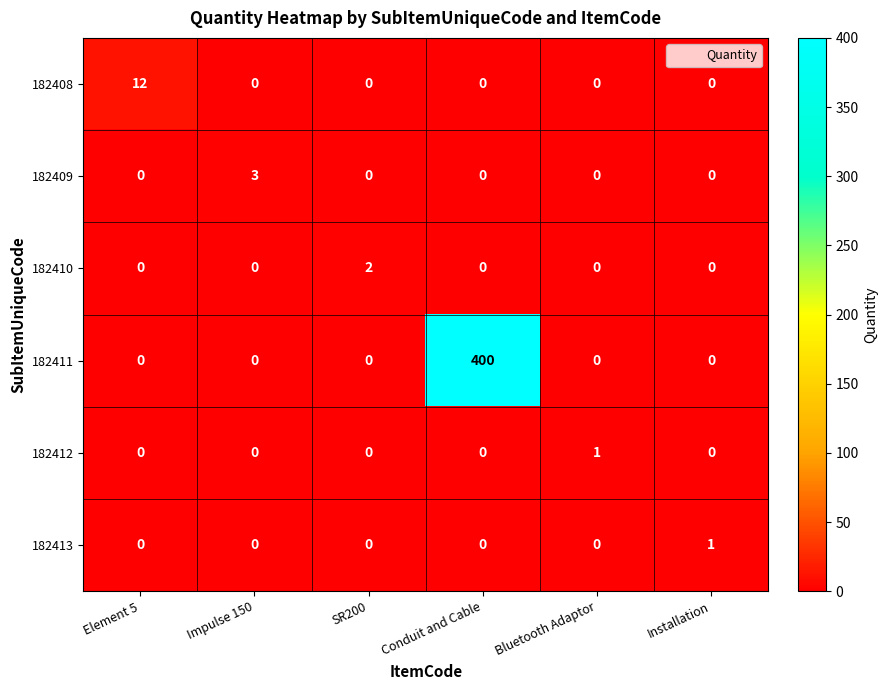

Which series has the largest total across all categories?

182411